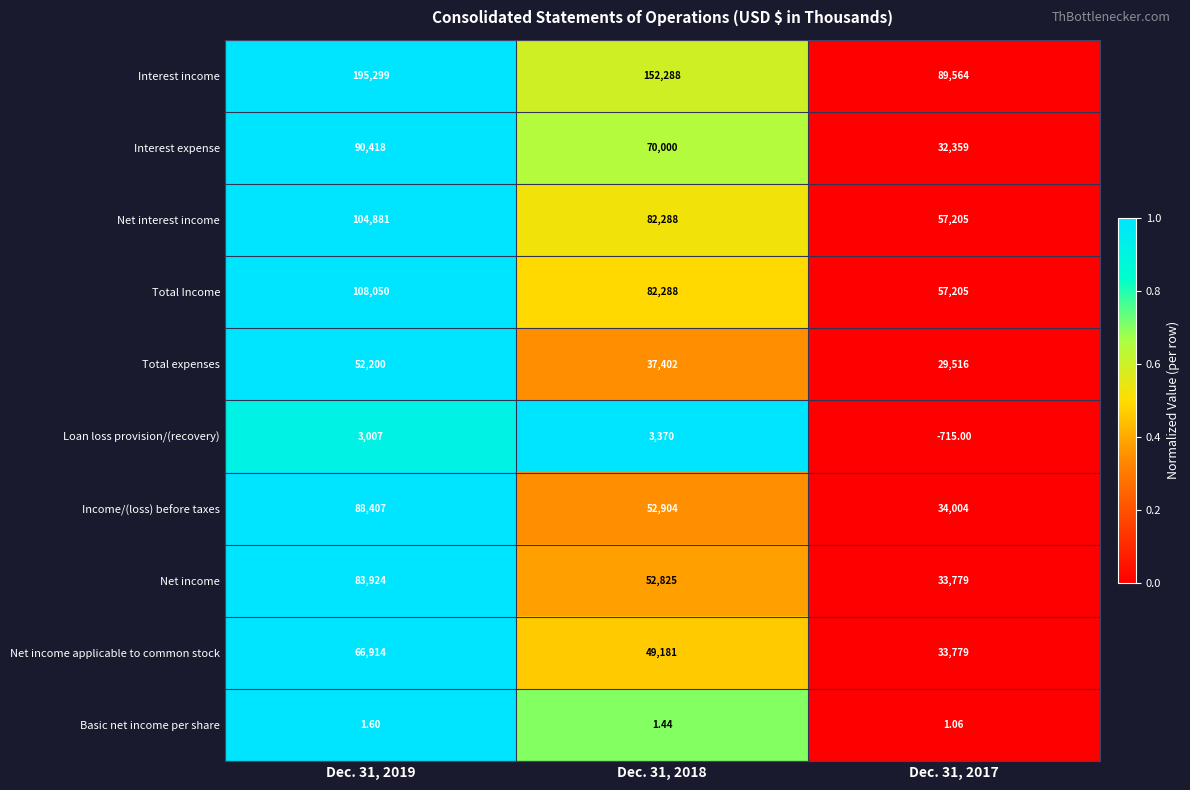

List the series in order of their peak value, lowest first.

Basic net income per share, Loan loss provision/(recovery), Total expenses, Net income applicable to common stock, Net income, Income/(loss) before taxes, Interest expense, Net interest income, Total Income, Interest income